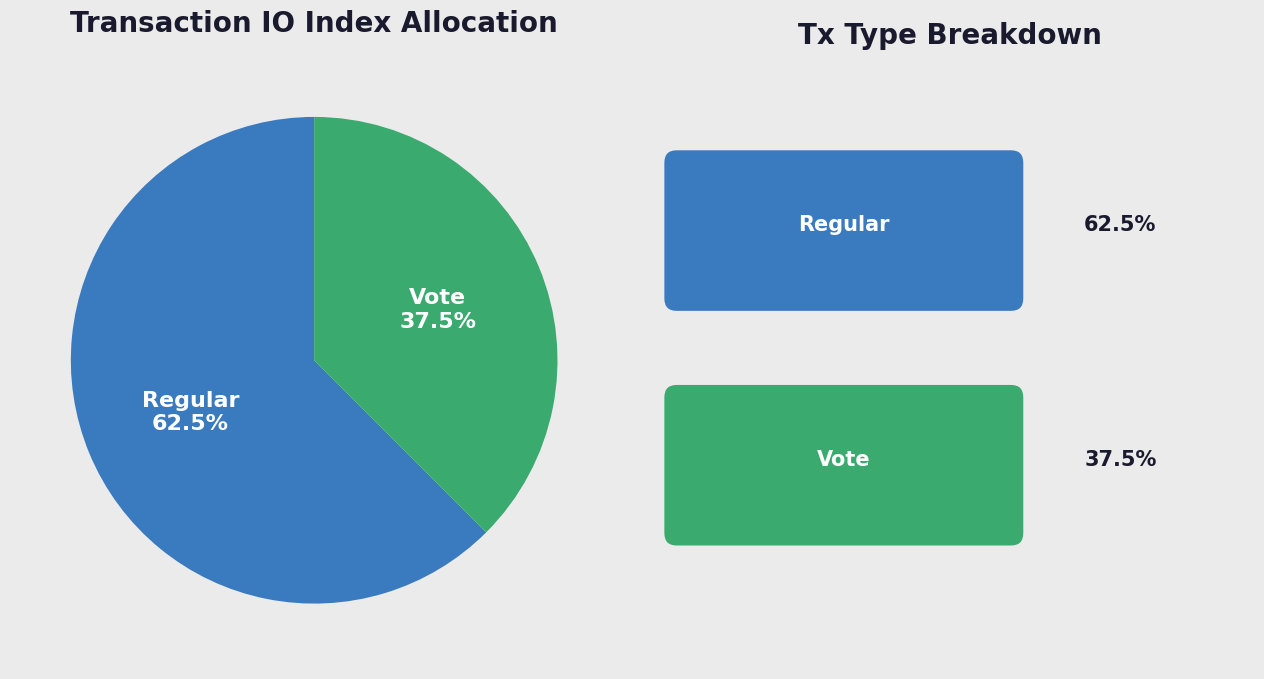

Does any single category account for the majority?

Yes